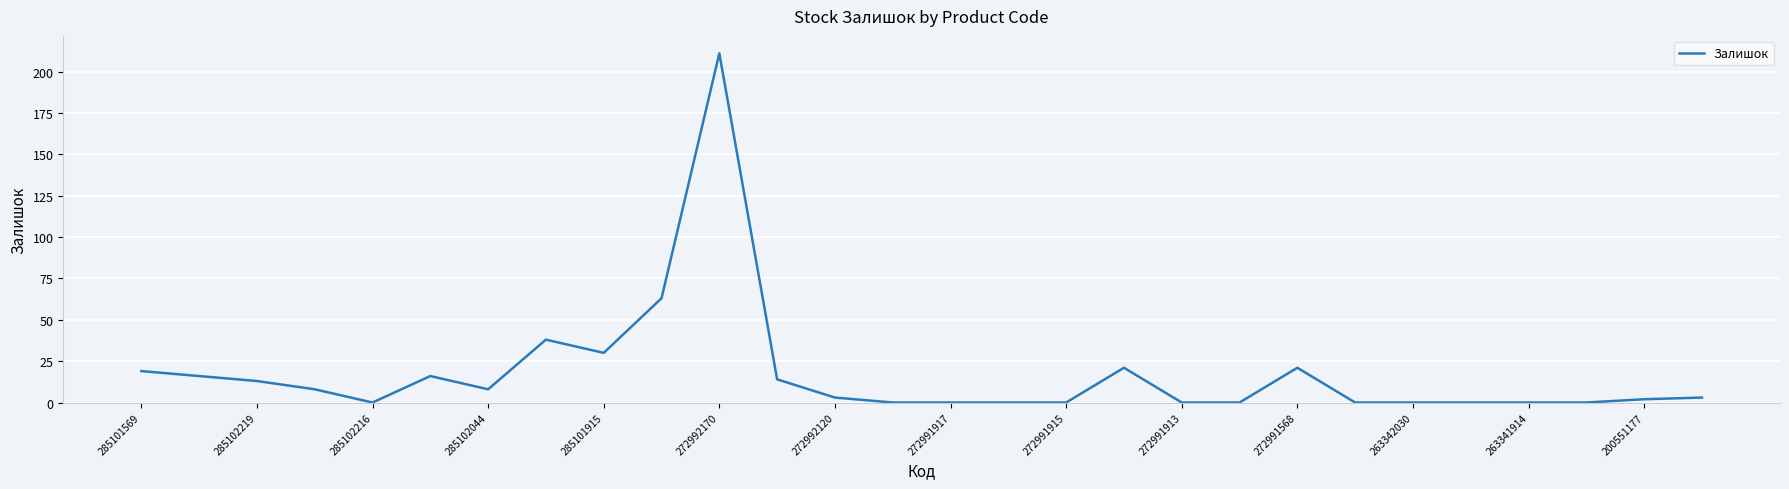

What is the maximum value shown in the chart?

211